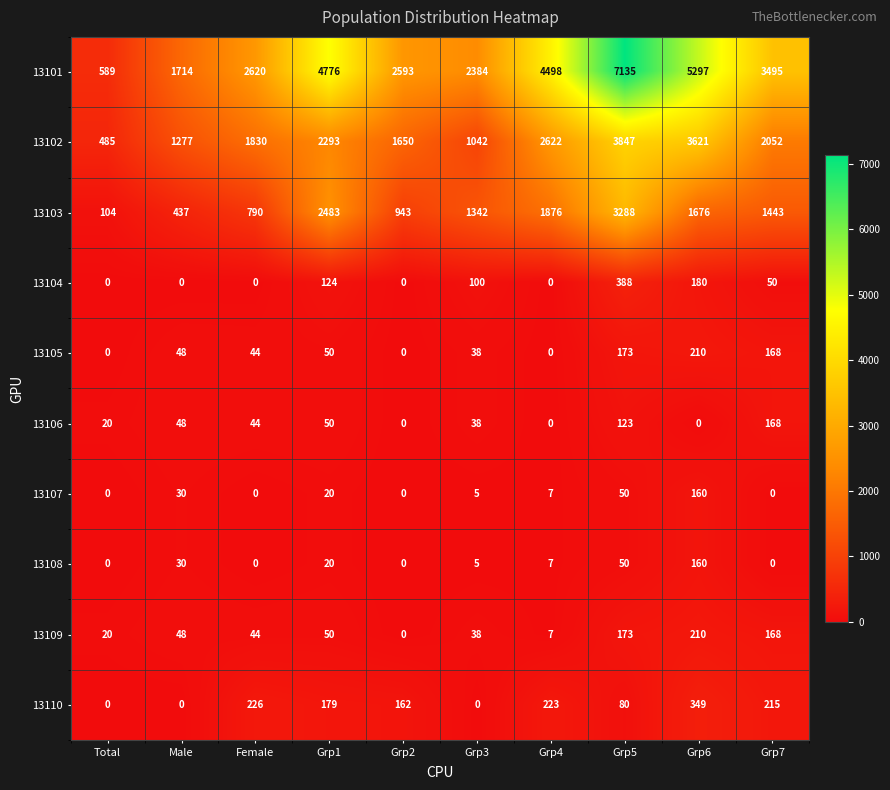

At which label does 13101 reach its minimum?

Total